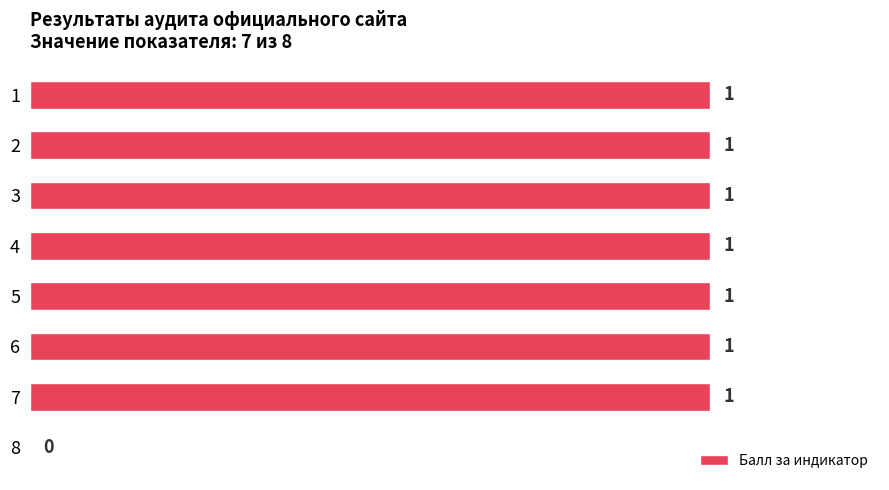

The value at 6 is 1. True or false?

True